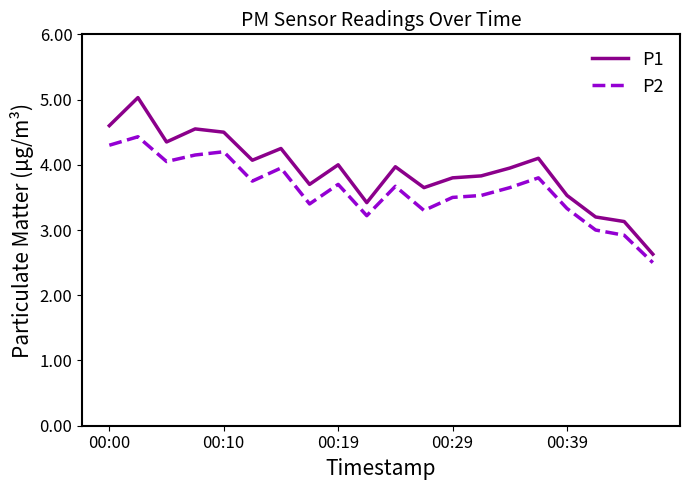

Which series has the largest range (max minus min)?

P1